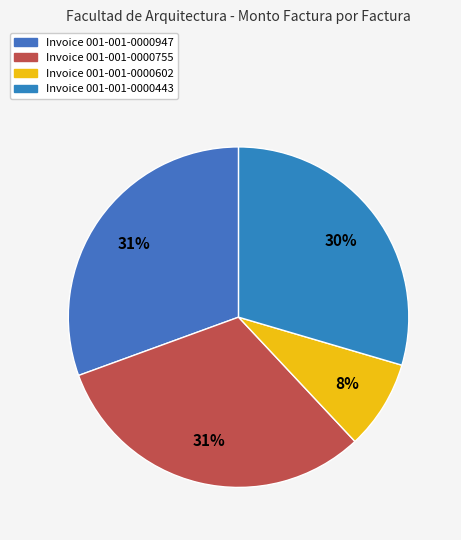

How many segments does this pie chart have?

4